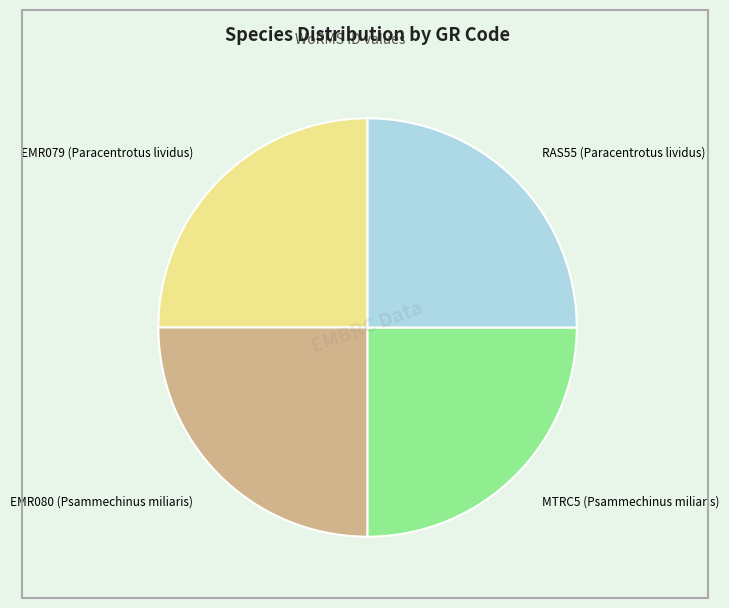

How many segments does this pie chart have?

4